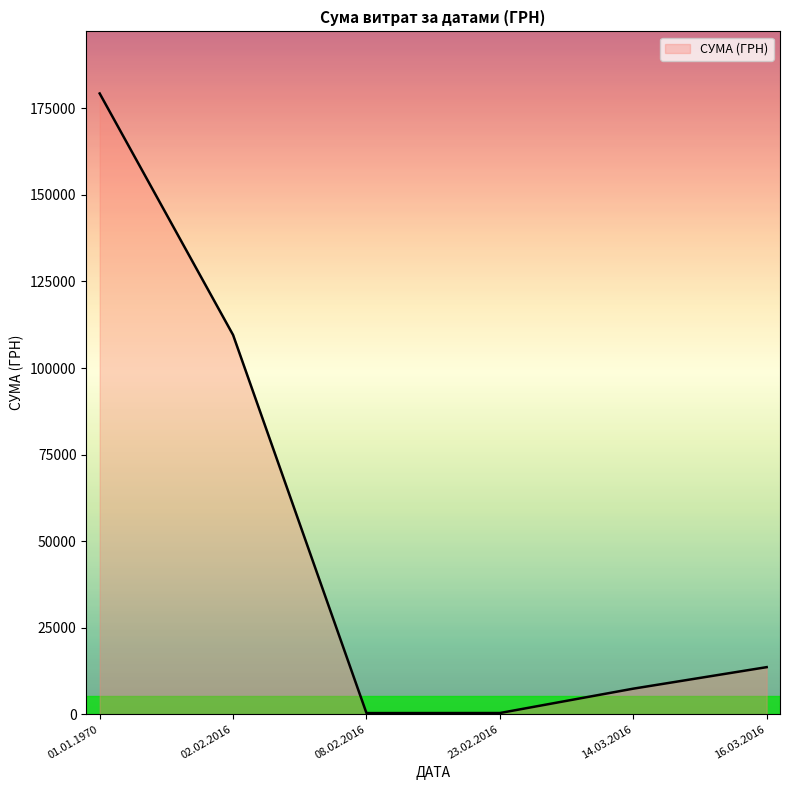

Which label corresponds to the largest value in the chart?

01.01.1970